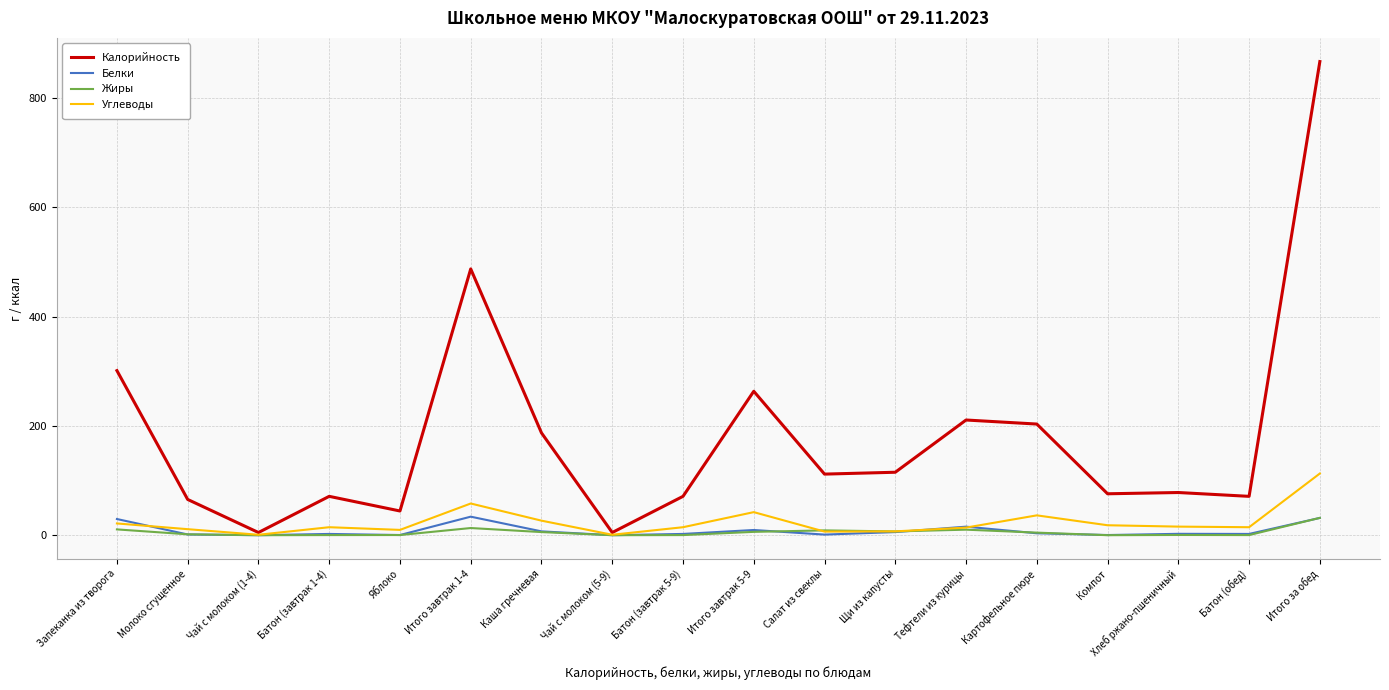

How many categories are shown in the chart?

18